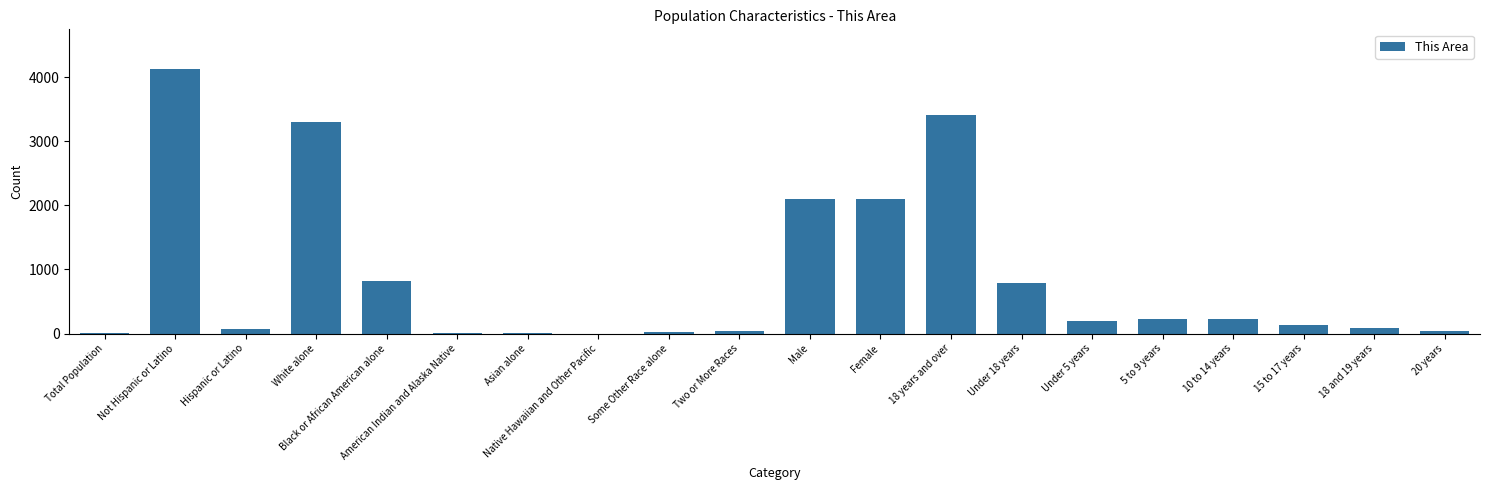

What is the sum of all values?

17680